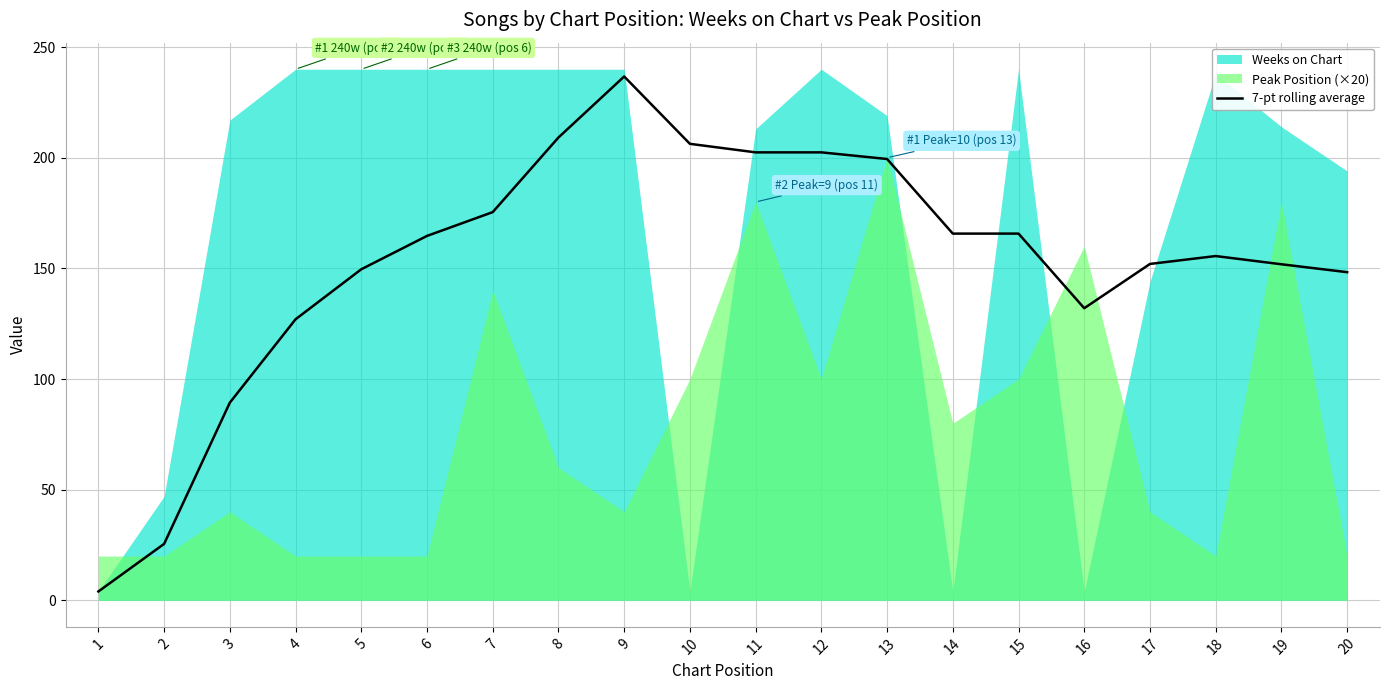

What is the smallest value displayed?

4.0